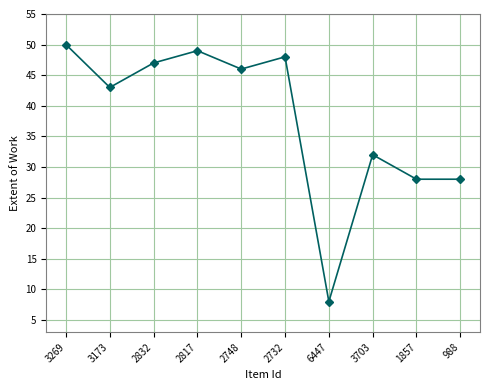

Is it true that the value at 2748 is 46?

True